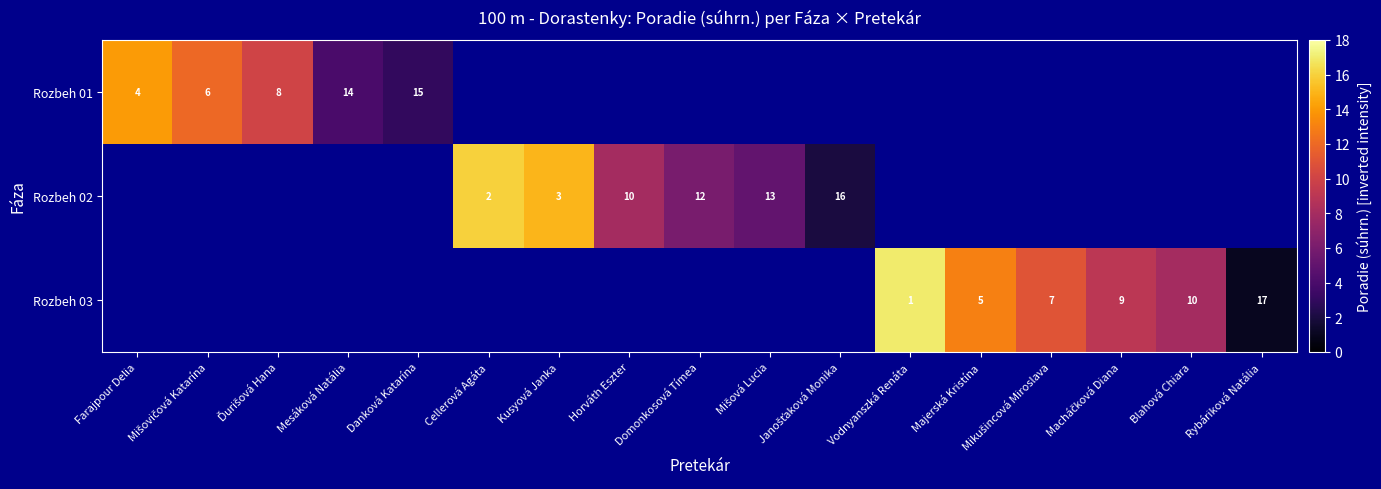

The Rozbeh 03 series shows 1 at Vodnyanszká Renáta. True or false?

True